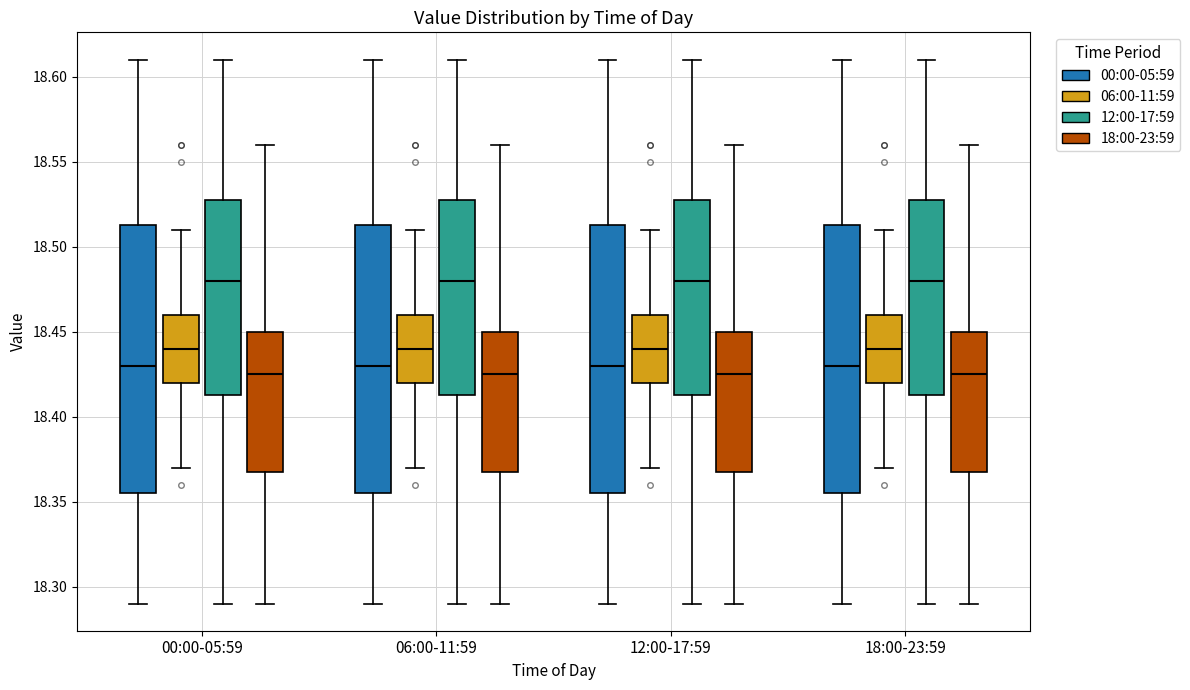

Where does the upper whisker of the box for 06:00-11:59 (12:00-17:59) end on the y-axis? The values are not printed on the chart, so give them approximately, as read against the axis.

18.610